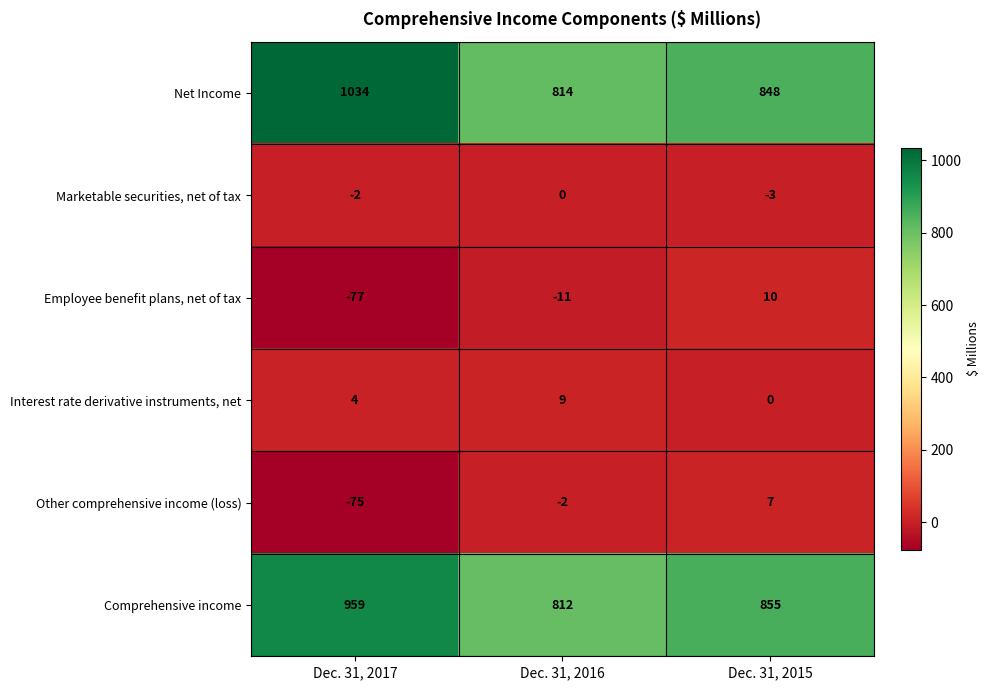

Is it true that Marketable securities, net of tax equals -3 at Dec. 31, 2015?

True